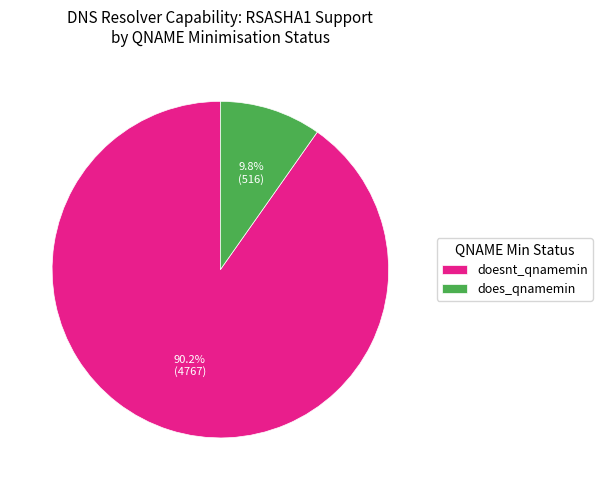

What percentage is NOT represented by doesnt_qnamemin?

9.8%